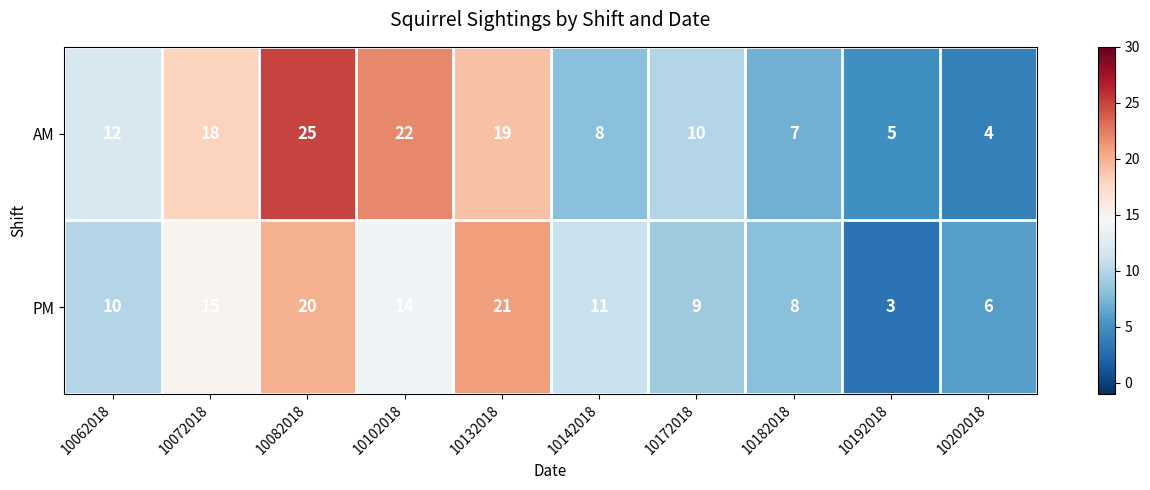

Count the number of data series in this chart.

2